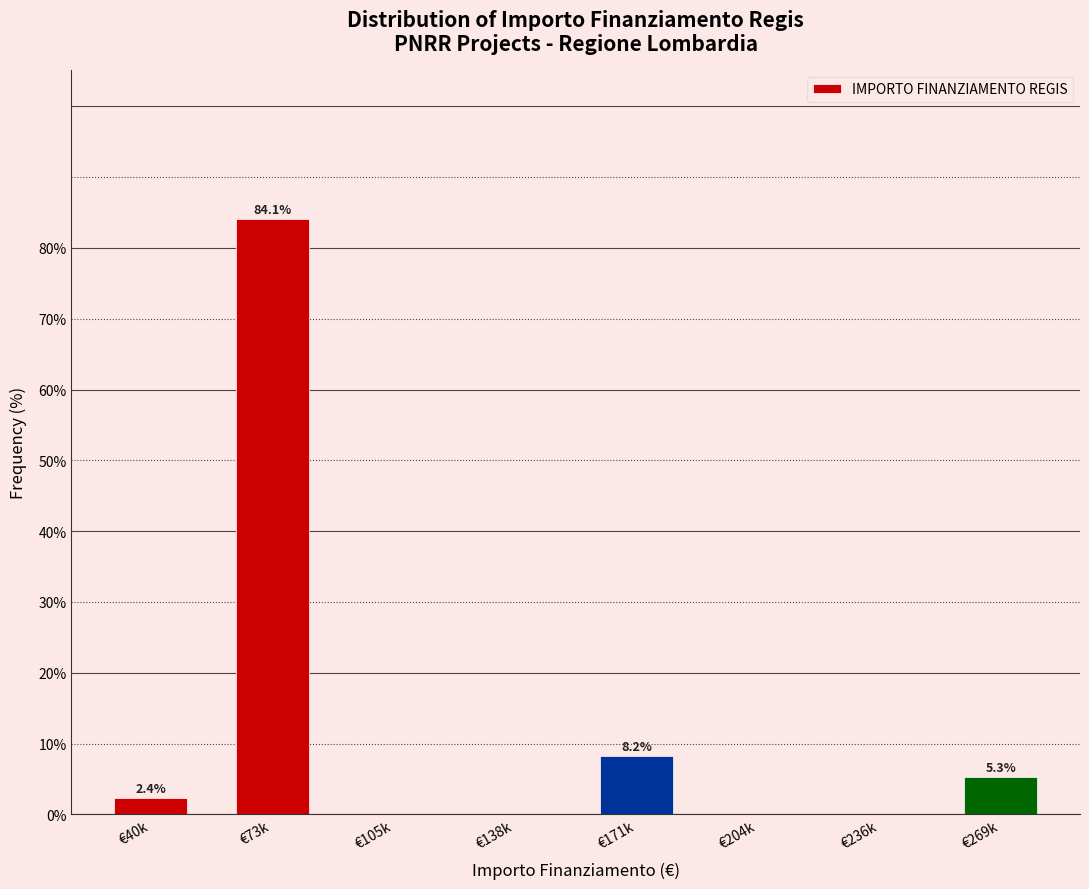

Reading right to left, list all the values displayed in this chart.

€269k=5.3	€236k=0.0	€204k=0.0	€171k=8.2	€138k=0.0	€105k=0.0	€73k=84.1	€40k=2.4